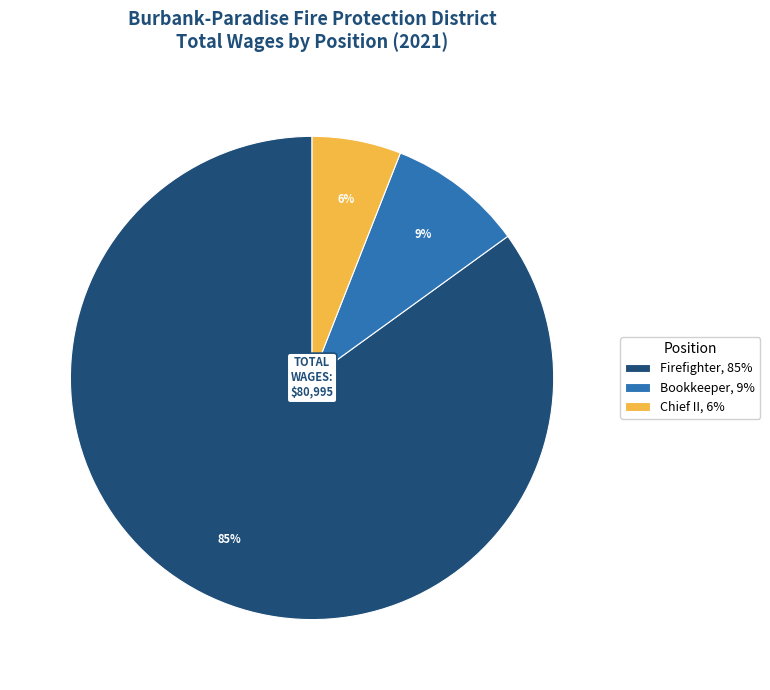

To the nearest percent, what portion does Chief II, 6% represent?

6%